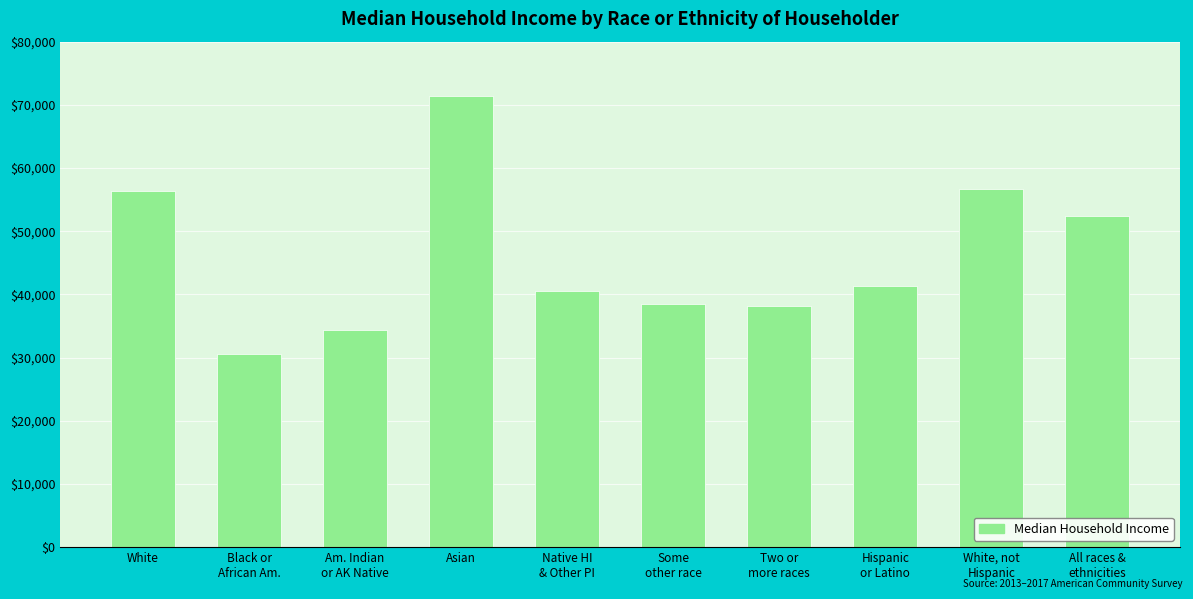

What is the label of the 2nd bar from the right?

White, not
Hispanic